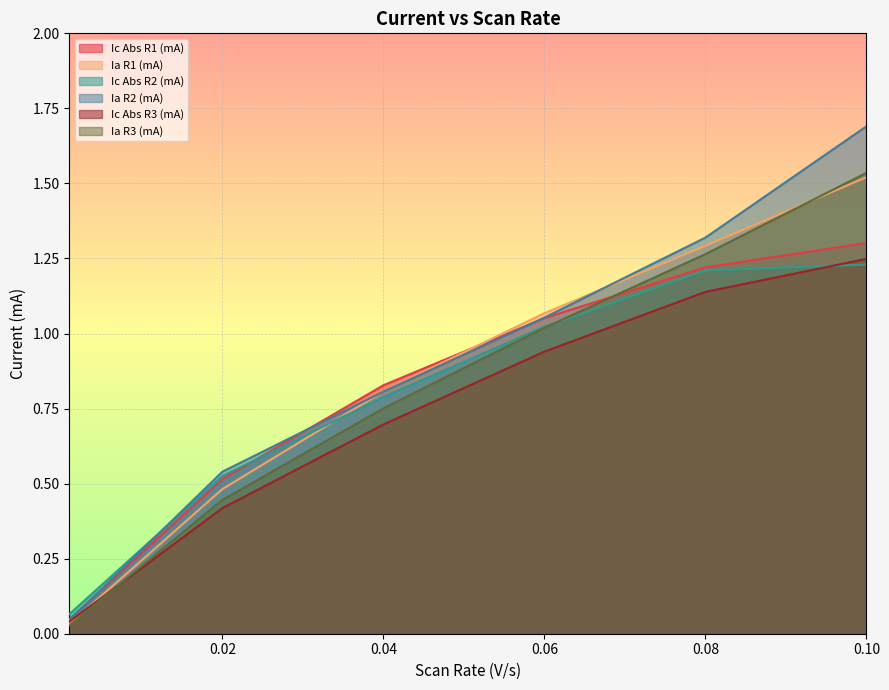

True or false: Ic Abs R3 (mA) and Ia R3 (mA) cross at least once.

True